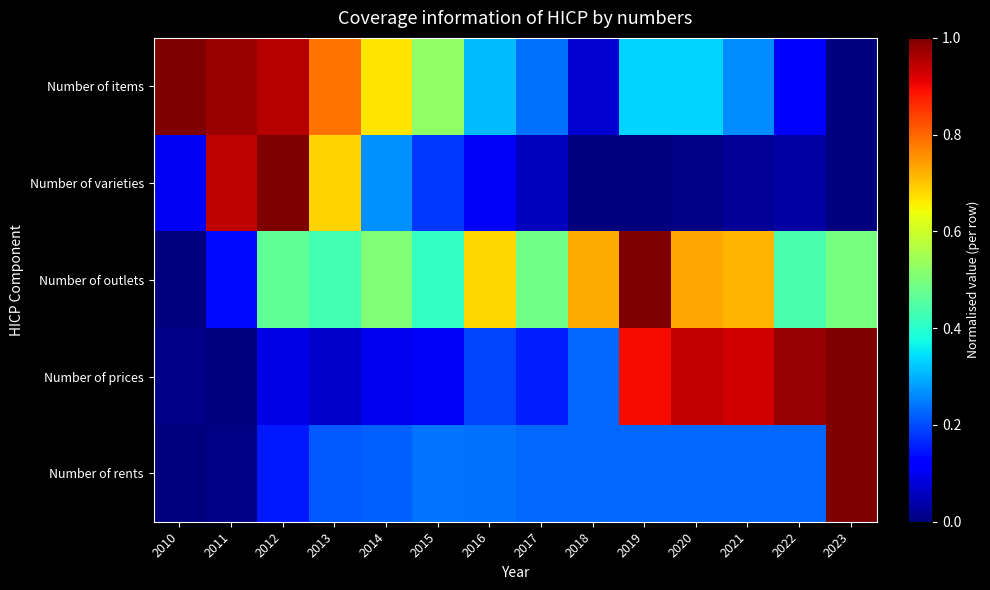

Reading left to right, transcribe all the data shown in this chart.

Number of items: 2010=1.0	2011=1.0	2012=1.0	2013=0.8	2014=0.7	2015=0.5	2016=0.3	2017=0.2	2018=0.1	2019=0.3	2020=0.3	2021=0.3	2022=0.1	2023=0.0
Number of varieties: 2010=0.1	2011=0.9	2012=1.0	2013=0.7	2014=0.3	2015=0.2	2016=0.1	2017=0.1	2018=0.0	2019=0.0	2020=0.0	2021=0.0	2022=0.0	2023=0.0
Number of outlets: 2010=0.0	2011=0.1	2012=0.5	2013=0.4	2014=0.5	2015=0.4	2016=0.7	2017=0.5	2018=0.7	2019=1.0	2020=0.7	2021=0.7	2022=0.4	2023=0.5
Number of prices: 2010=0.0	2011=0.0	2012=0.1	2013=0.1	2014=0.1	2015=0.1	2016=0.2	2017=0.2	2018=0.2	2019=0.9	2020=0.9	2021=0.9	2022=1.0	2023=1.0
Number of rents: 2010=0.0	2011=0.0	2012=0.2	2013=0.2	2014=0.2	2015=0.2	2016=0.2	2017=0.2	2018=0.2	2019=0.2	2020=0.2	2021=0.2	2022=0.2	2023=1.0